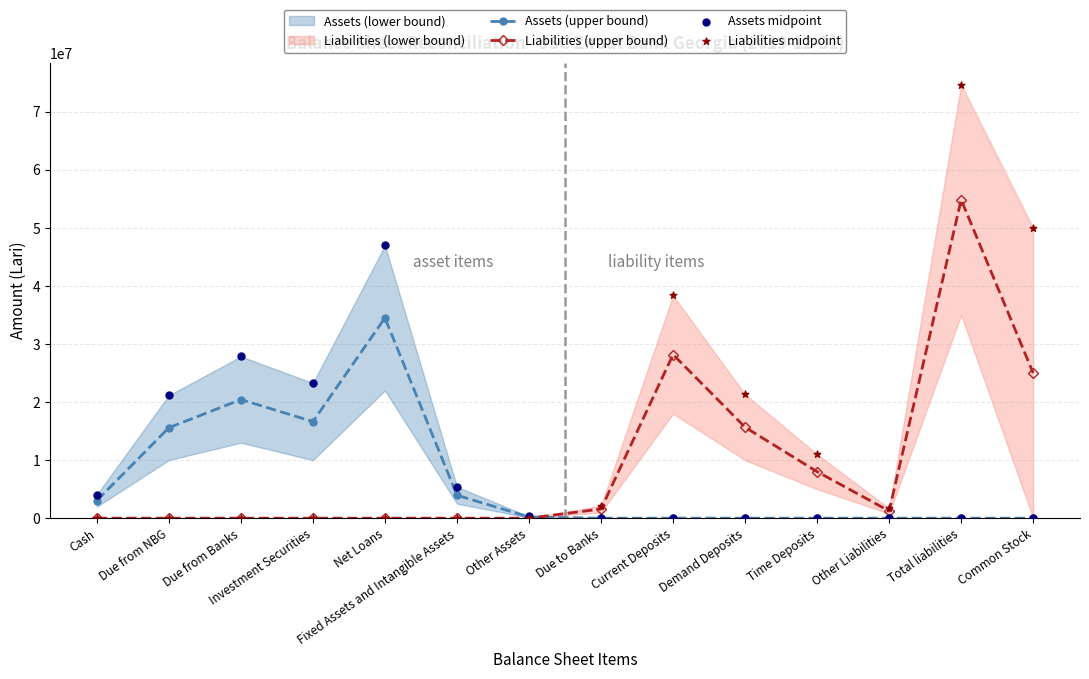

What is the total value across all series at Due from NBG?

36747263.0